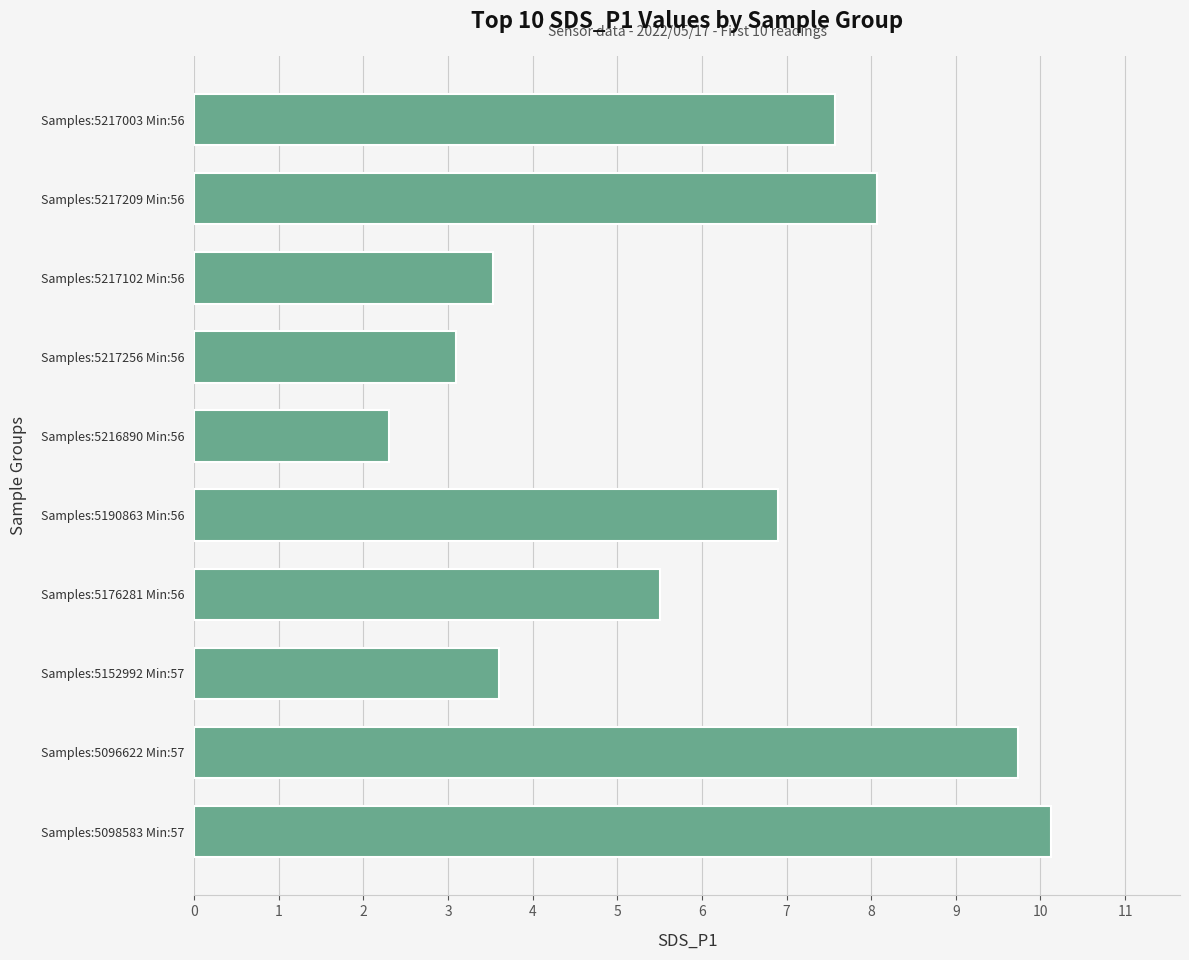

Reading bottom to top, transcribe all the data shown in this chart.

Samples:5098583 Min:57=10.1	Samples:5096622 Min:57=9.7	Samples:5152992 Min:57=3.6	Samples:5176281 Min:56=5.5	Samples:5190863 Min:56=6.9	Samples:5216890 Min:56=2.3	Samples:5217256 Min:56=3.1	Samples:5217102 Min:56=3.5	Samples:5217209 Min:56=8.1	Samples:5217003 Min:56=7.6